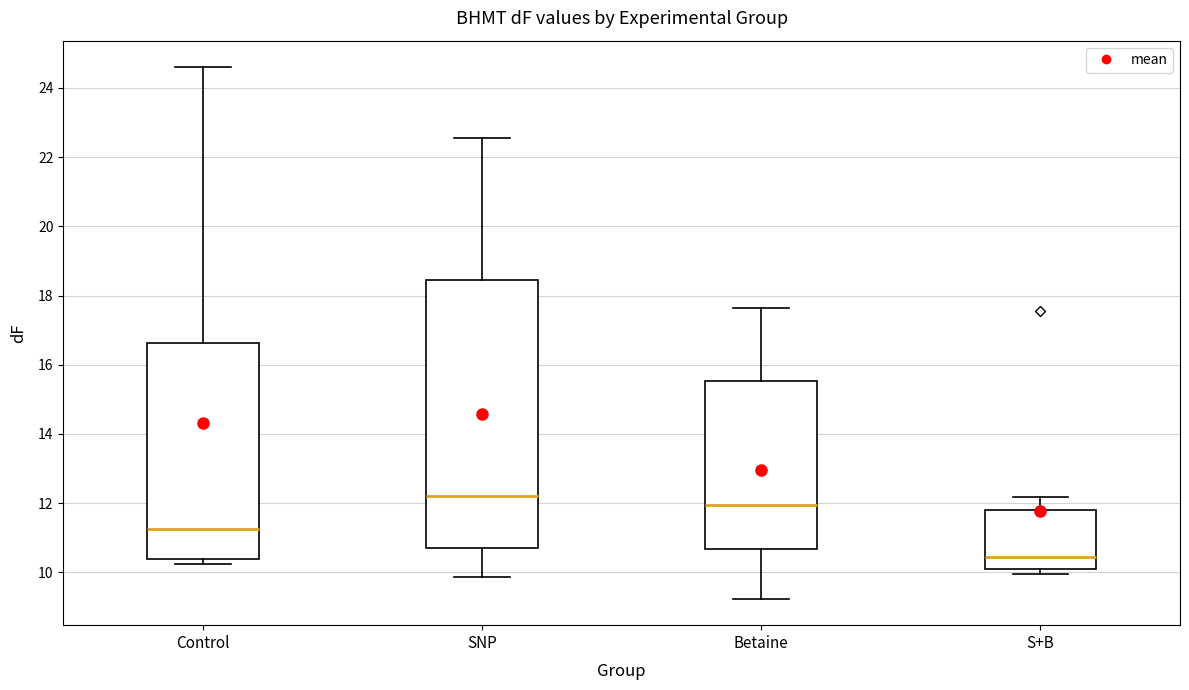

Where does the median line of the box for Betaine sit on the y-axis? The values are not printed on the chart, so give them approximately, as read against the axis.

12.0